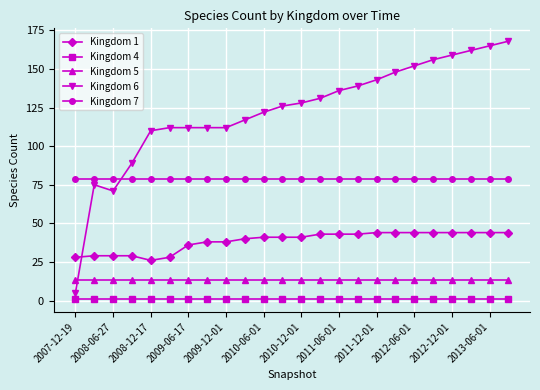

What is the value of the Kingdom 1 point at the 6th from the left?

28